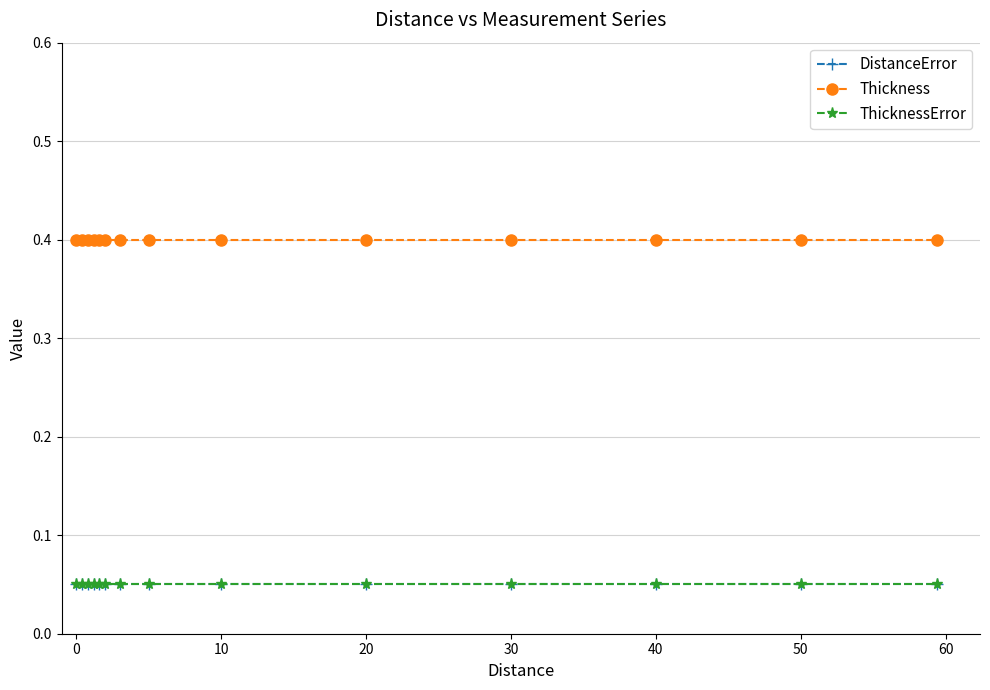

Does the chart have visible grid lines?

Yes